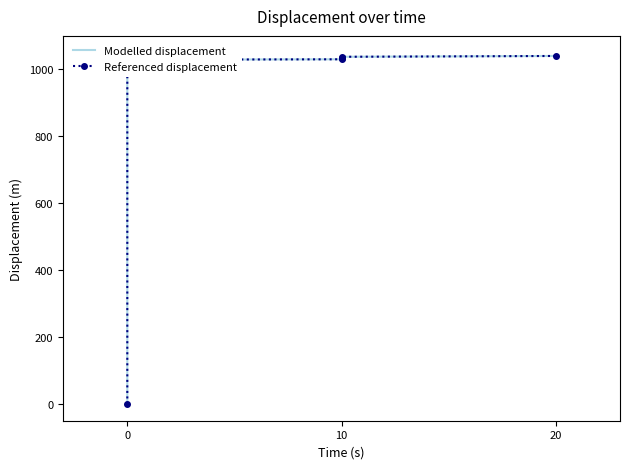

What is the sum of the Modelled displacement values at 0 and 10?

1032.6